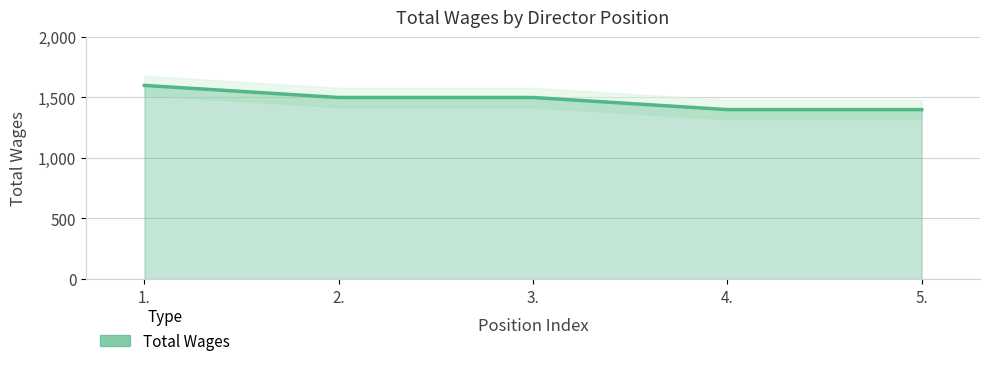

What is the smallest value displayed?

1400